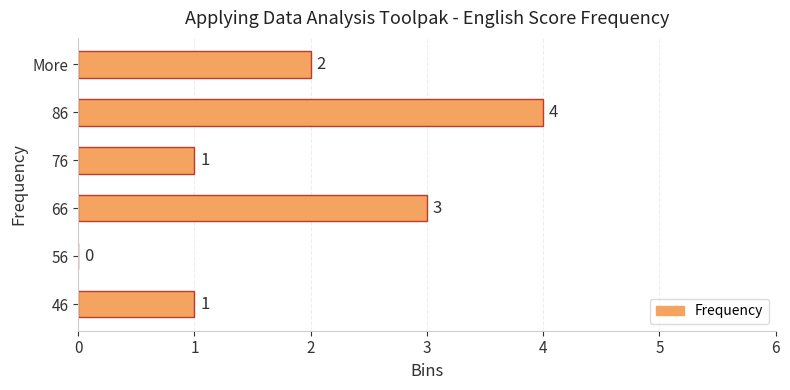

What is the sum of all values?

11